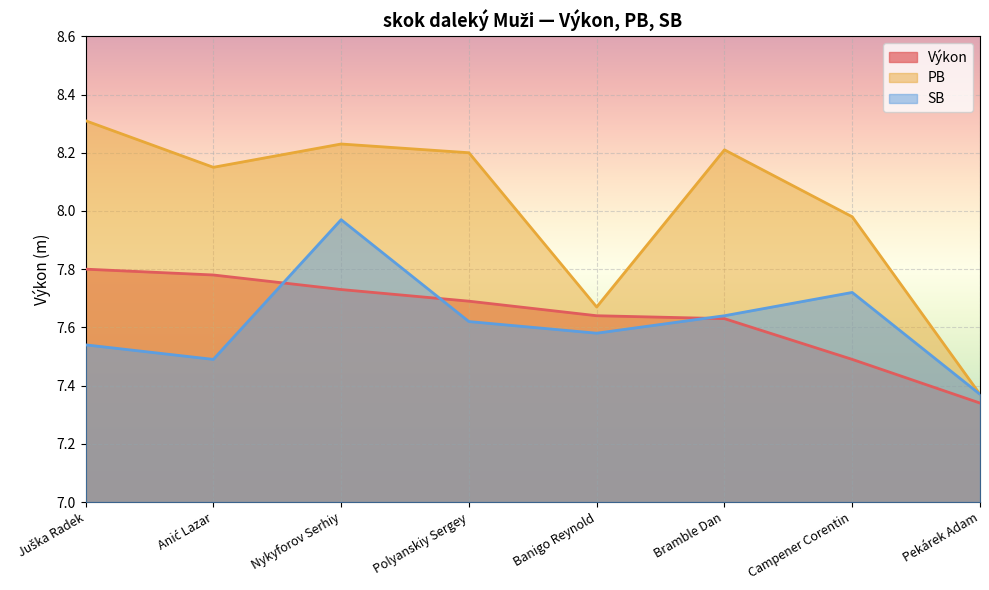

What is the difference between the maximum and minimum values in the Výkon series?

0.5